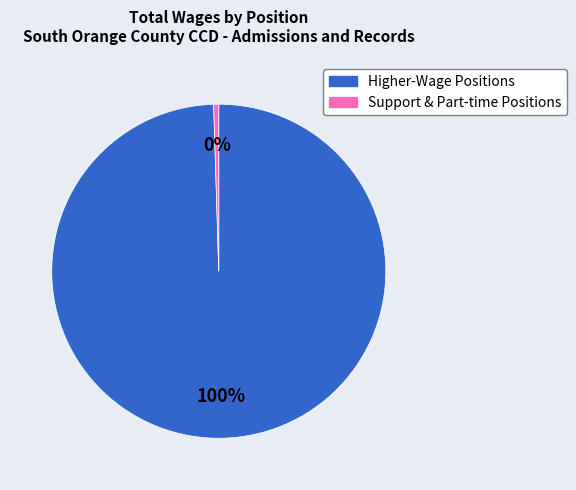

To the nearest percent, what is the average slice percentage?

50%